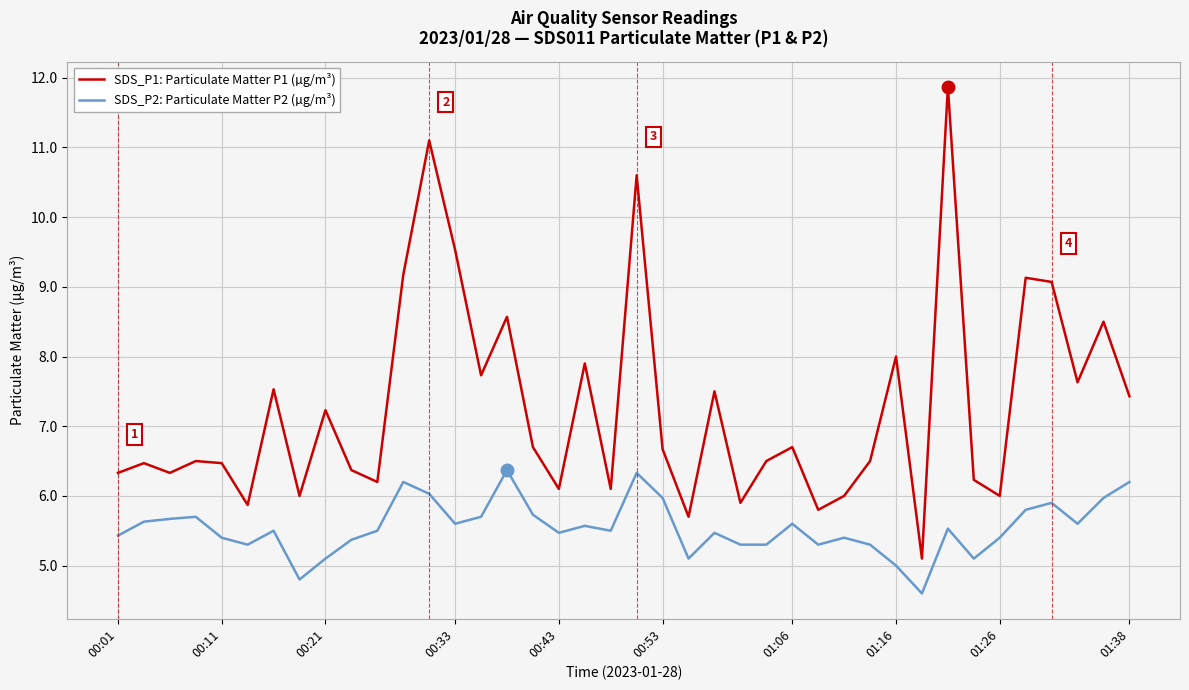

What is the difference between the maximum and minimum values in the SDS_P2: Particulate Matter P2 (µg/m³) series?

1.8